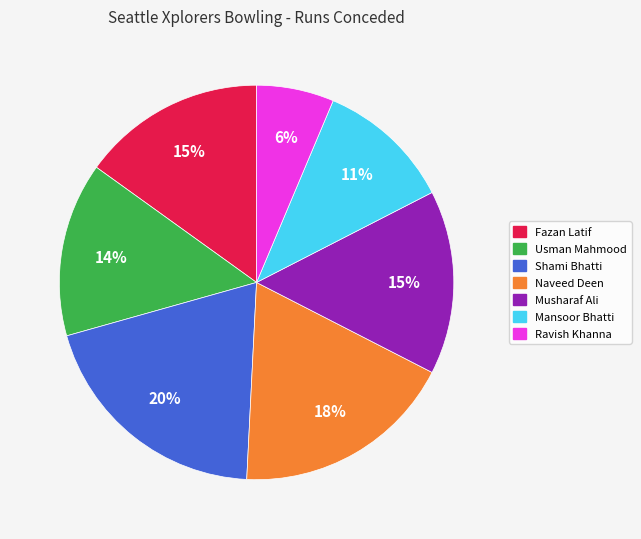

Combined, do Ravish Khanna and Shami Bhatti account for over 50%?

No